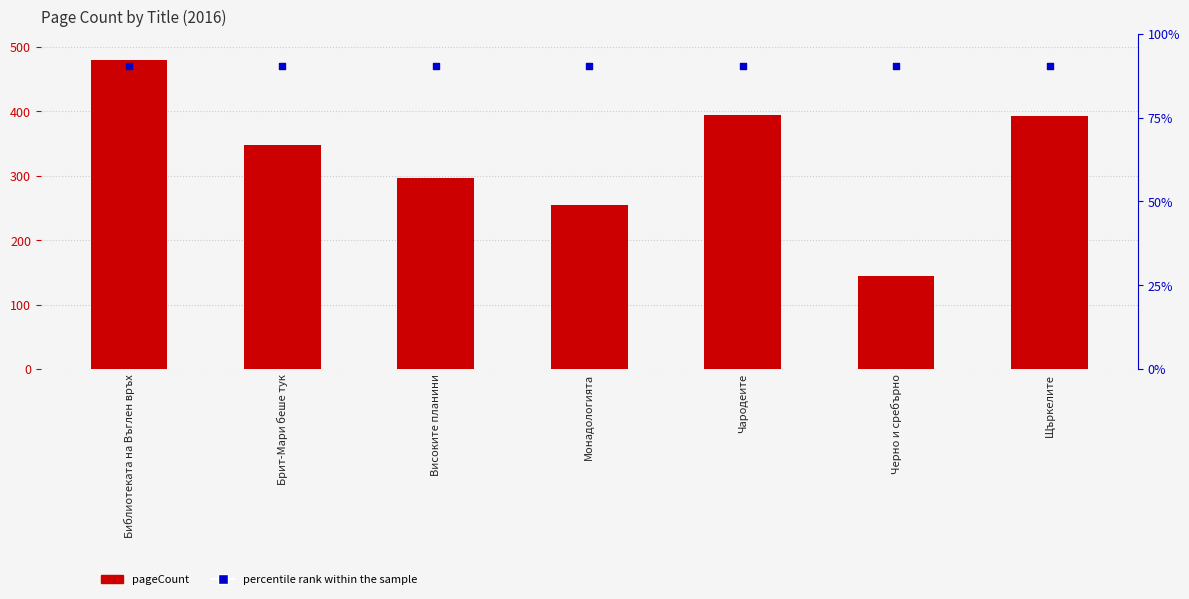

Which series has the largest Y range (max minus min)?

pageCount